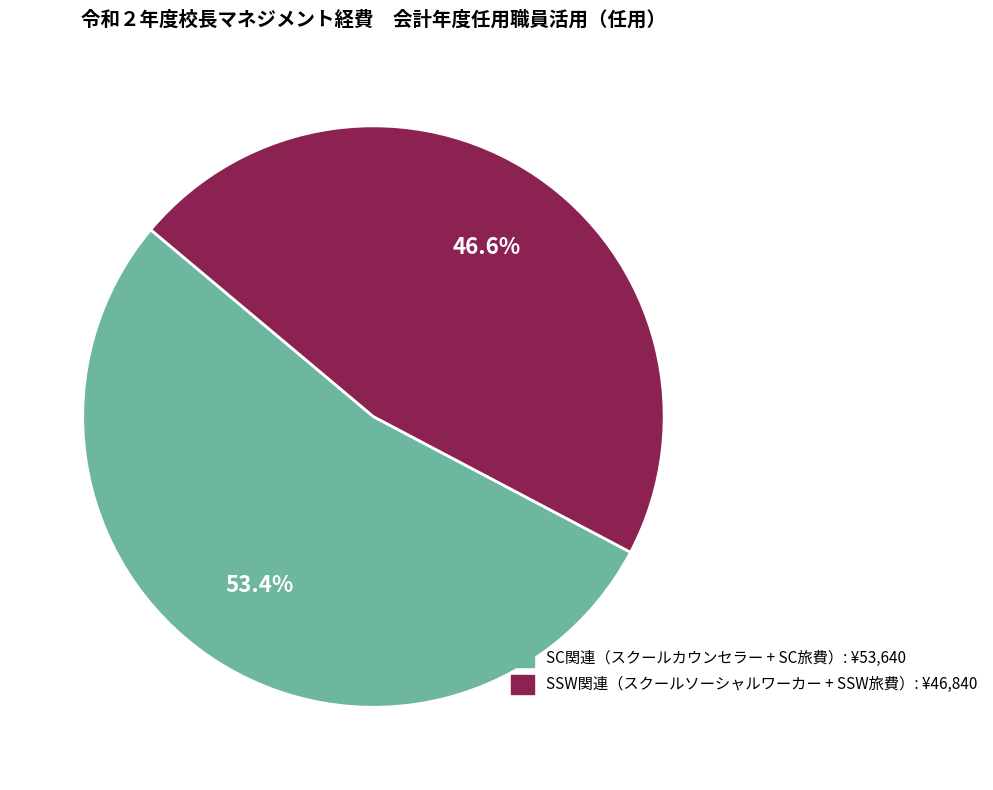

Count the number of slices in the pie.

2